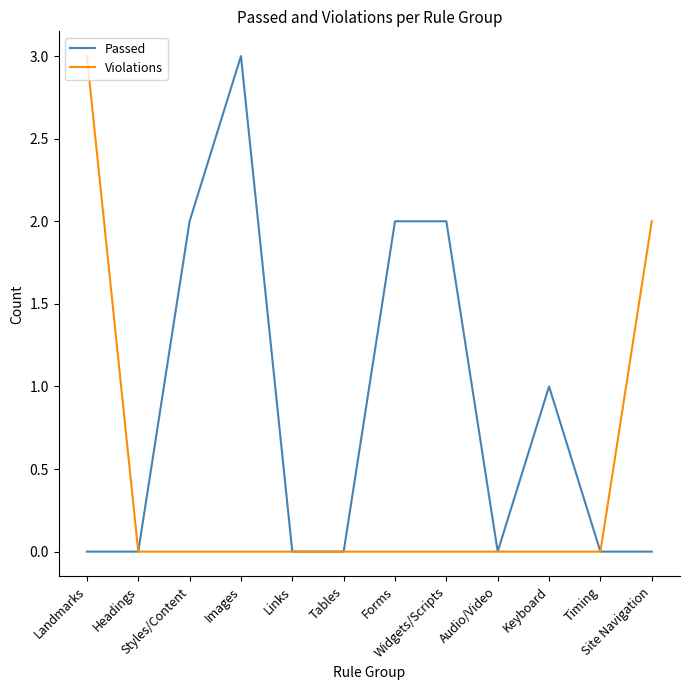

How many lines are shown in the chart?

2